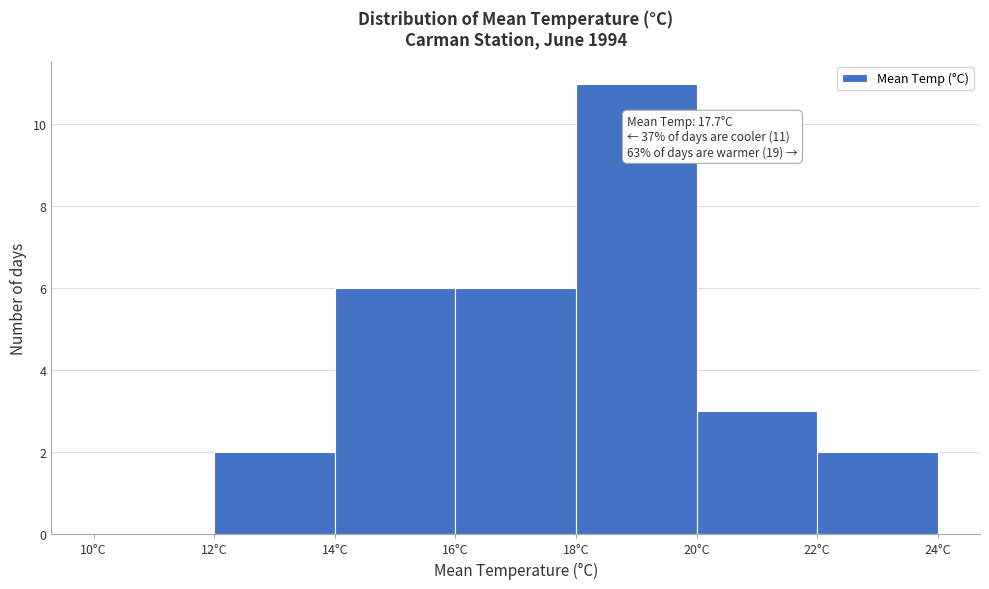

Over which range of the x-axis is the bar tallest?

18 to 20